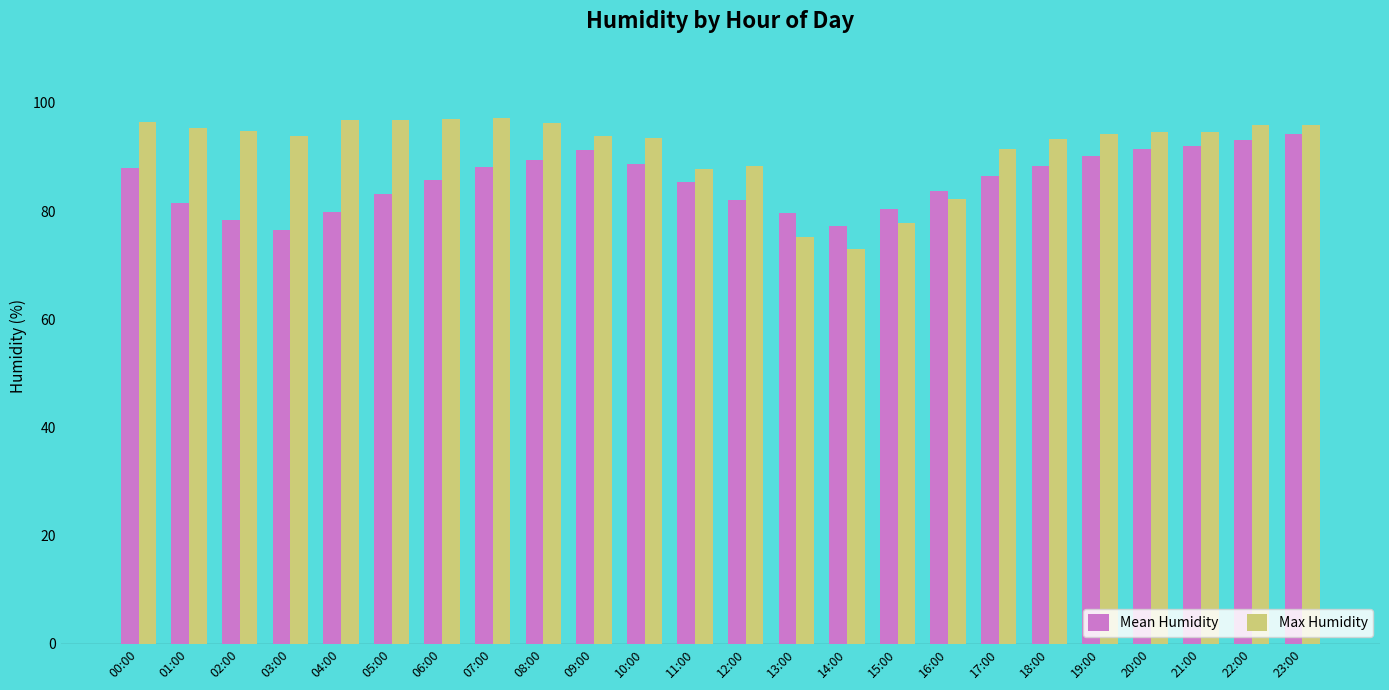

Rank the series at 11:00 from lowest to highest value.

Mean Humidity, Max Humidity